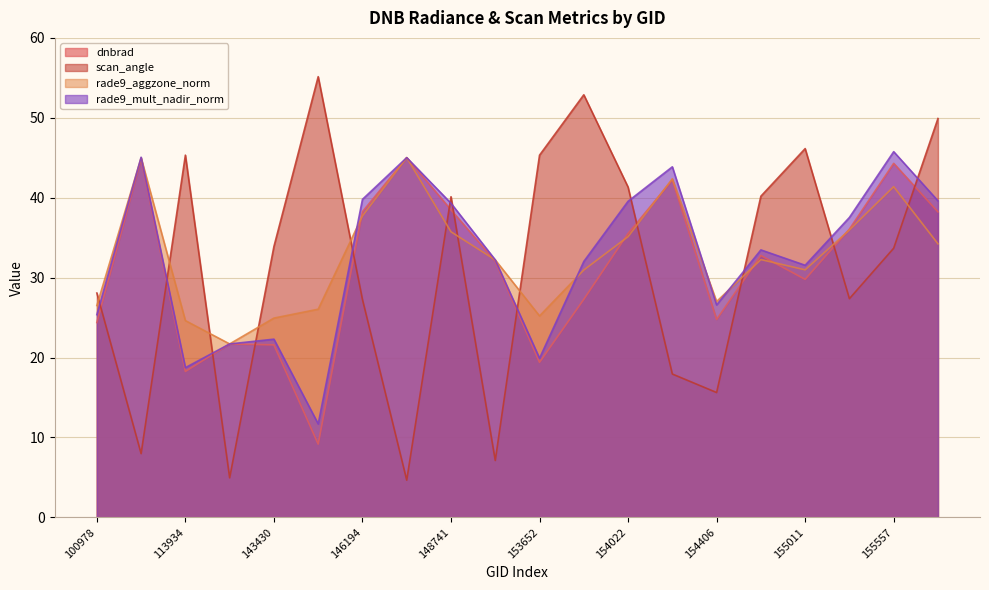

What is the difference between the maximum and minimum values in the scan_angle series?

50.5